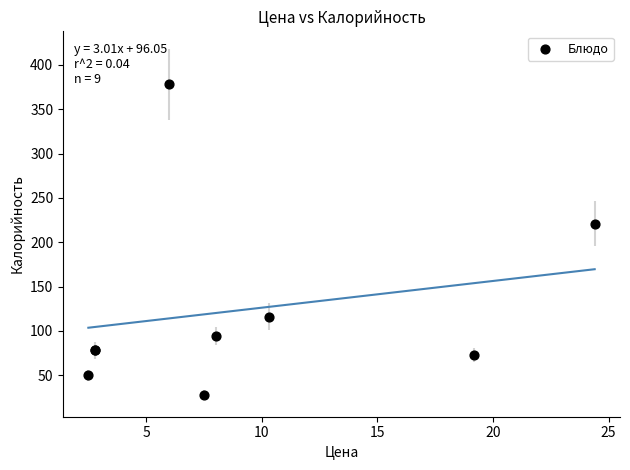

What Y value in the scatter plot is closest to 203?

221